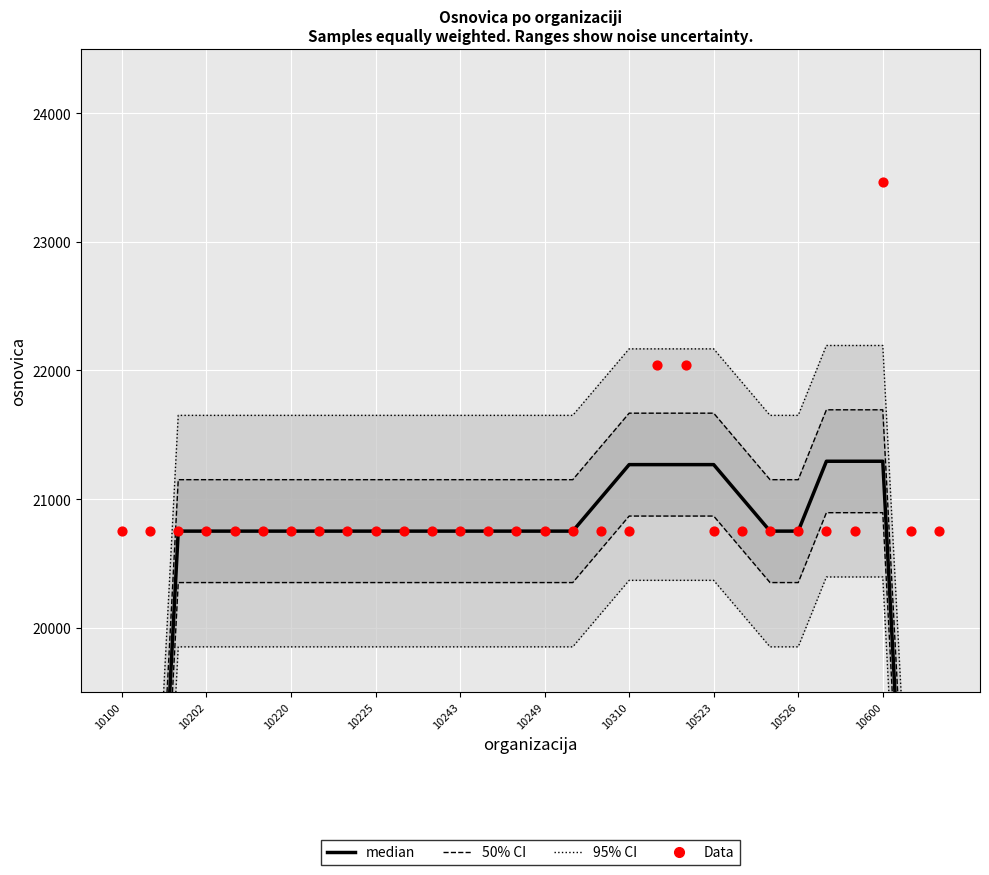

Which series has the widest spread of Y values?

95% CI